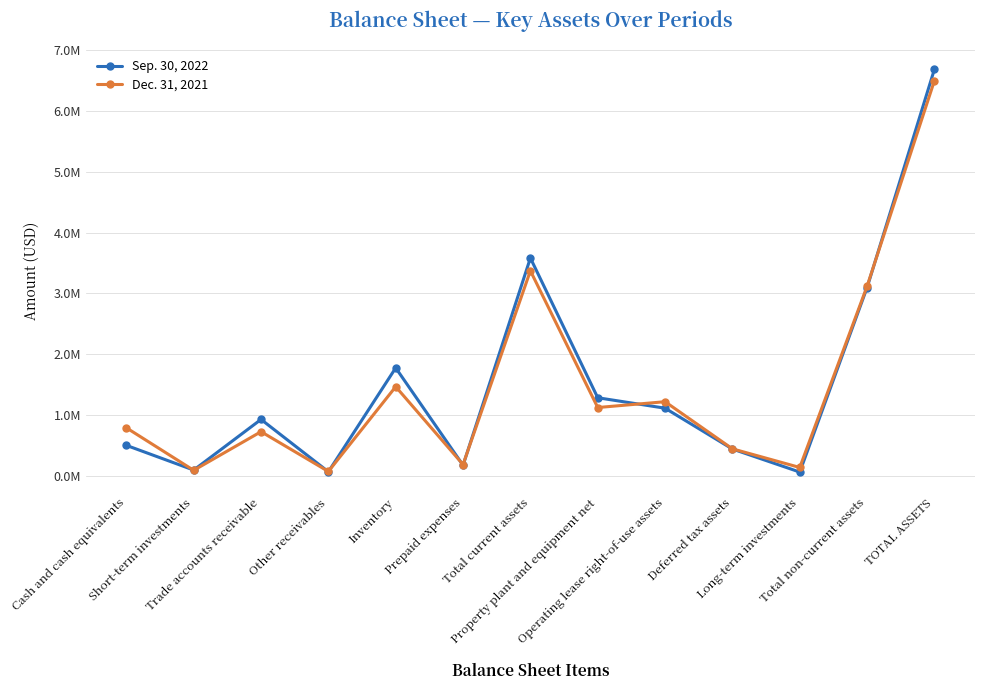

What are all the series names shown in the legend?

Sep. 30, 2022, Dec. 31, 2021